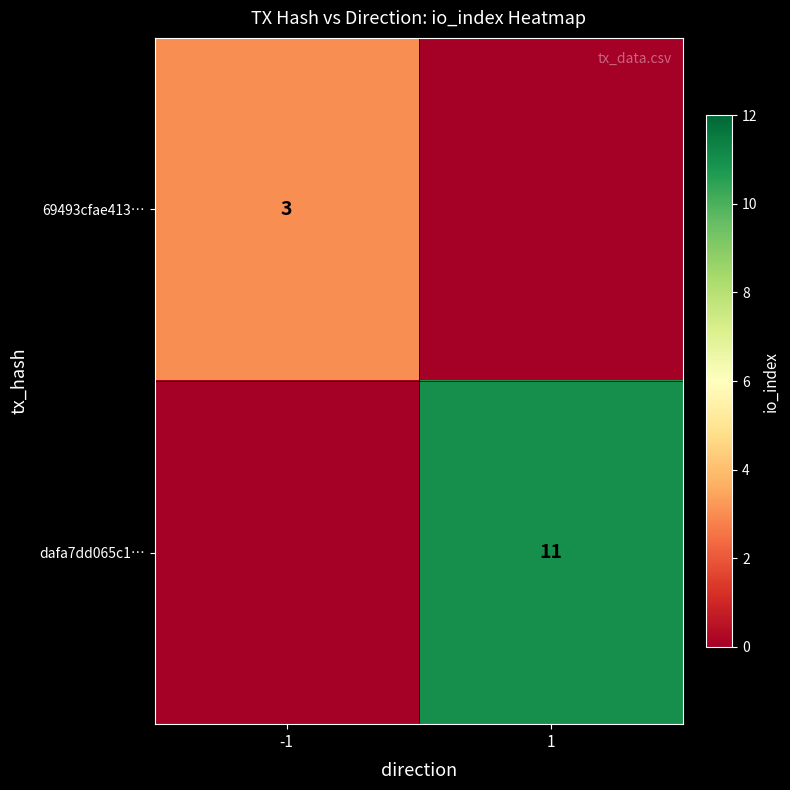

What is the total value across all series at 1?

11